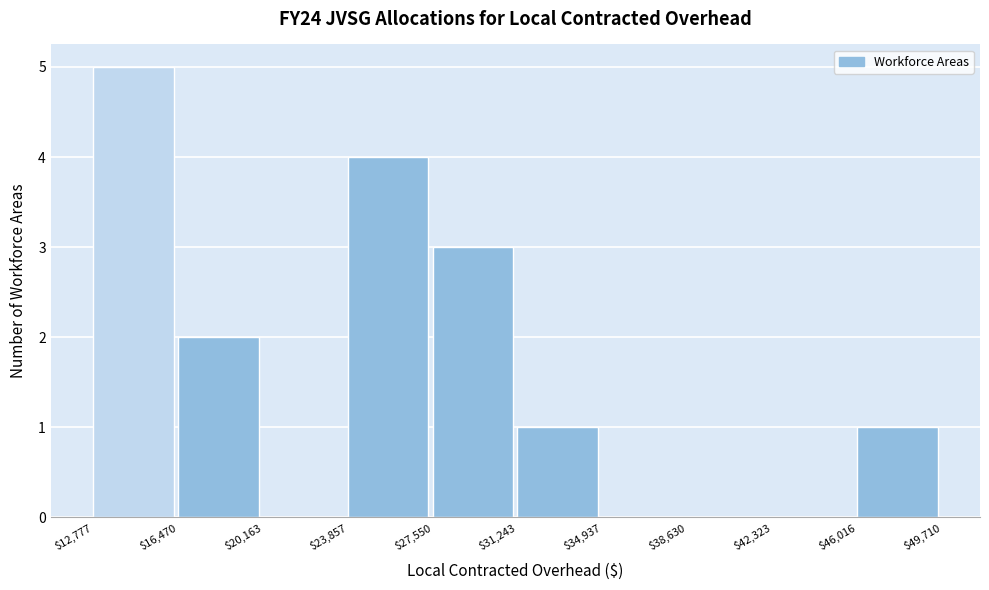

How tall is the bar that spans $23,857 to $27,550 on the x-axis? The values are not printed on the chart, so give them approximately, as read against the axis.

4